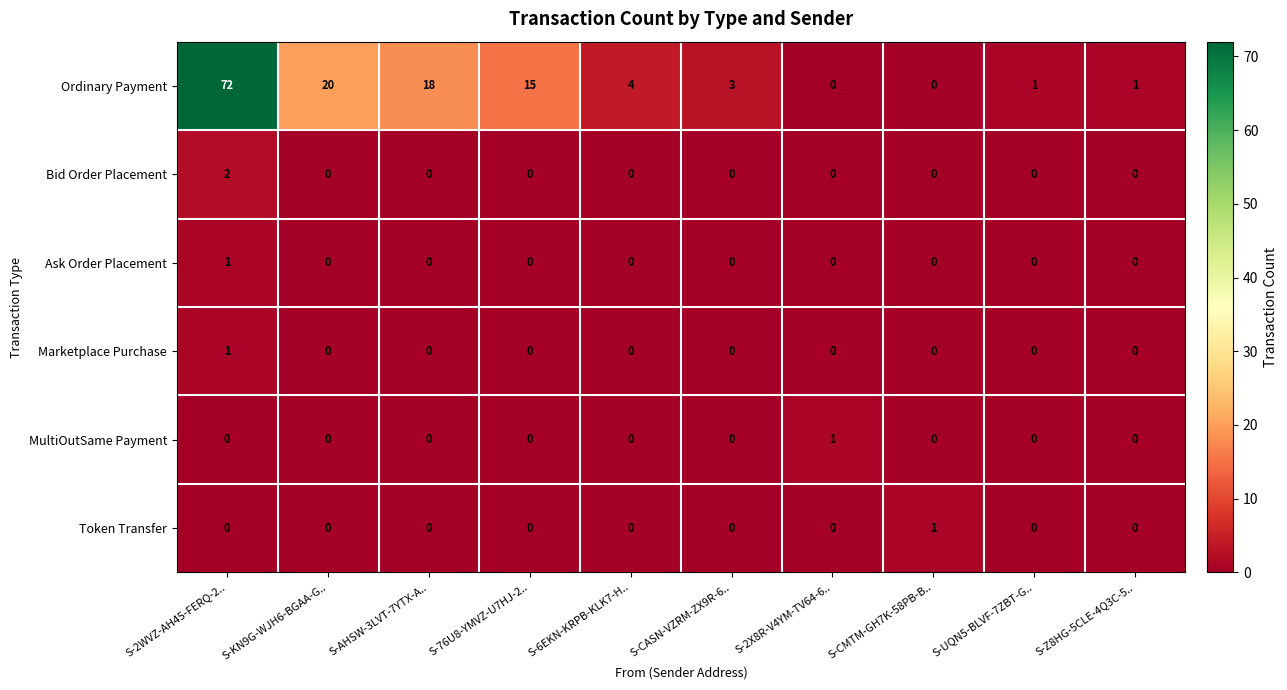

Which series has the largest total across all categories?

Ordinary Payment